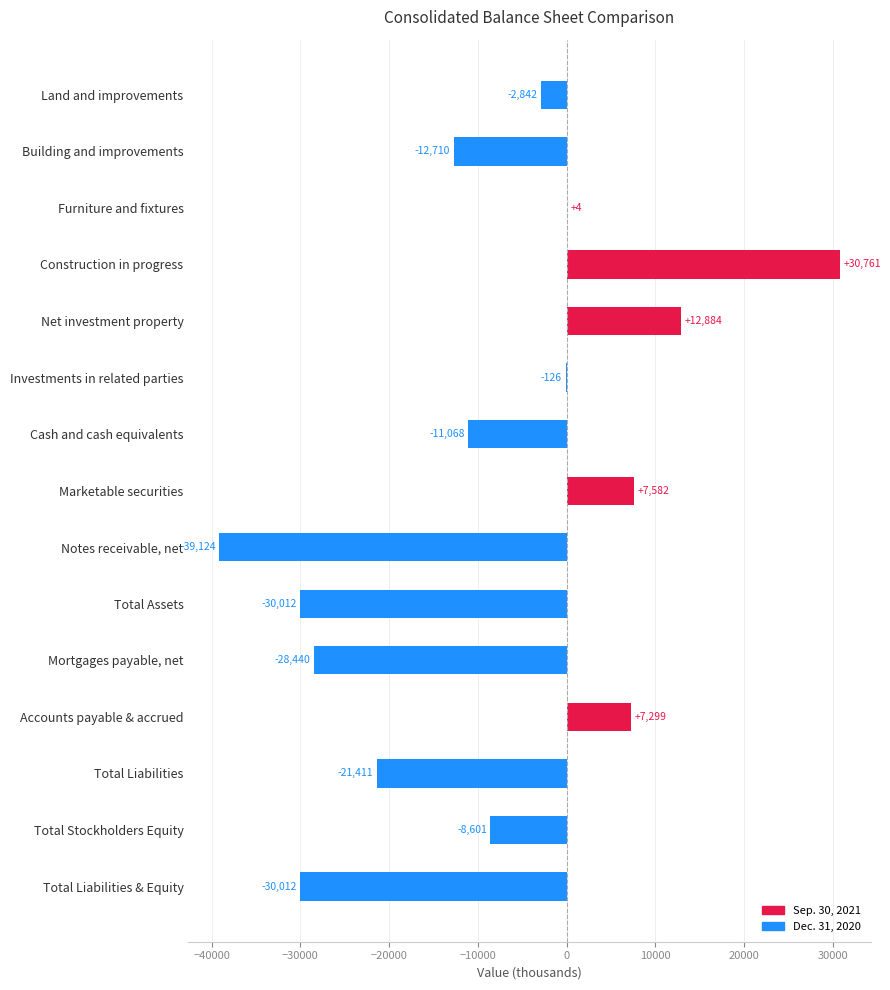

How many positive values are there?

5